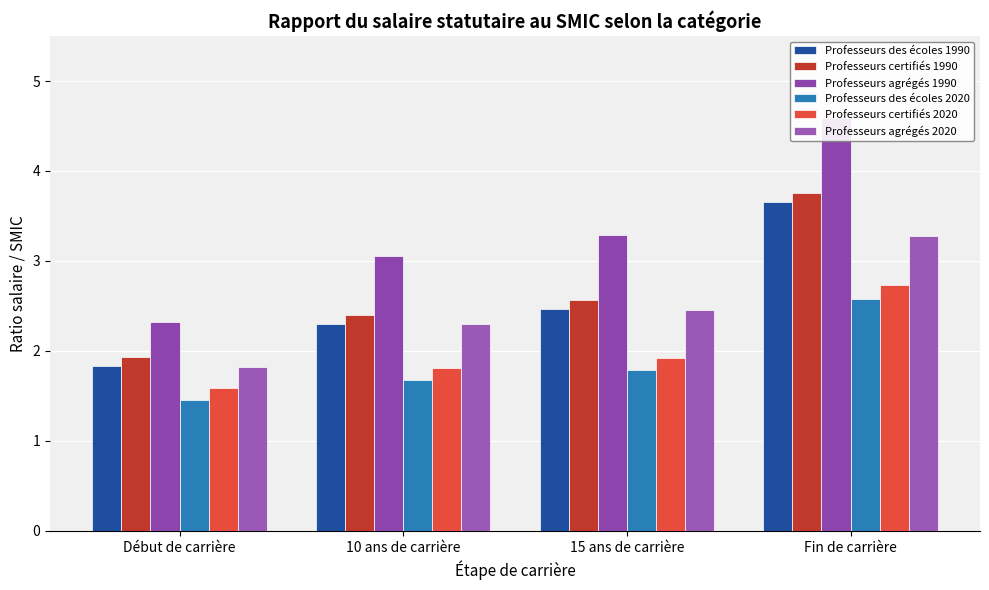

Reading left to right, list all the values displayed in this chart.

Professeurs des écoles 1990: Début de carrière=1.8	10 ans de carrière=2.3	15 ans de carrière=2.5	Fin de carrière=3.7
Professeurs certifiés 1990: Début de carrière=1.9	10 ans de carrière=2.4	15 ans de carrière=2.6	Fin de carrière=3.8
Professeurs agrégés 1990: Début de carrière=2.3	10 ans de carrière=3.1	15 ans de carrière=3.3	Fin de carrière=4.6
Professeurs des écoles 2020: Début de carrière=1.5	10 ans de carrière=1.7	15 ans de carrière=1.8	Fin de carrière=2.6
Professeurs certifiés 2020: Début de carrière=1.6	10 ans de carrière=1.8	15 ans de carrière=1.9	Fin de carrière=2.7
Professeurs agrégés 2020: Début de carrière=1.8	10 ans de carrière=2.3	15 ans de carrière=2.5	Fin de carrière=3.3